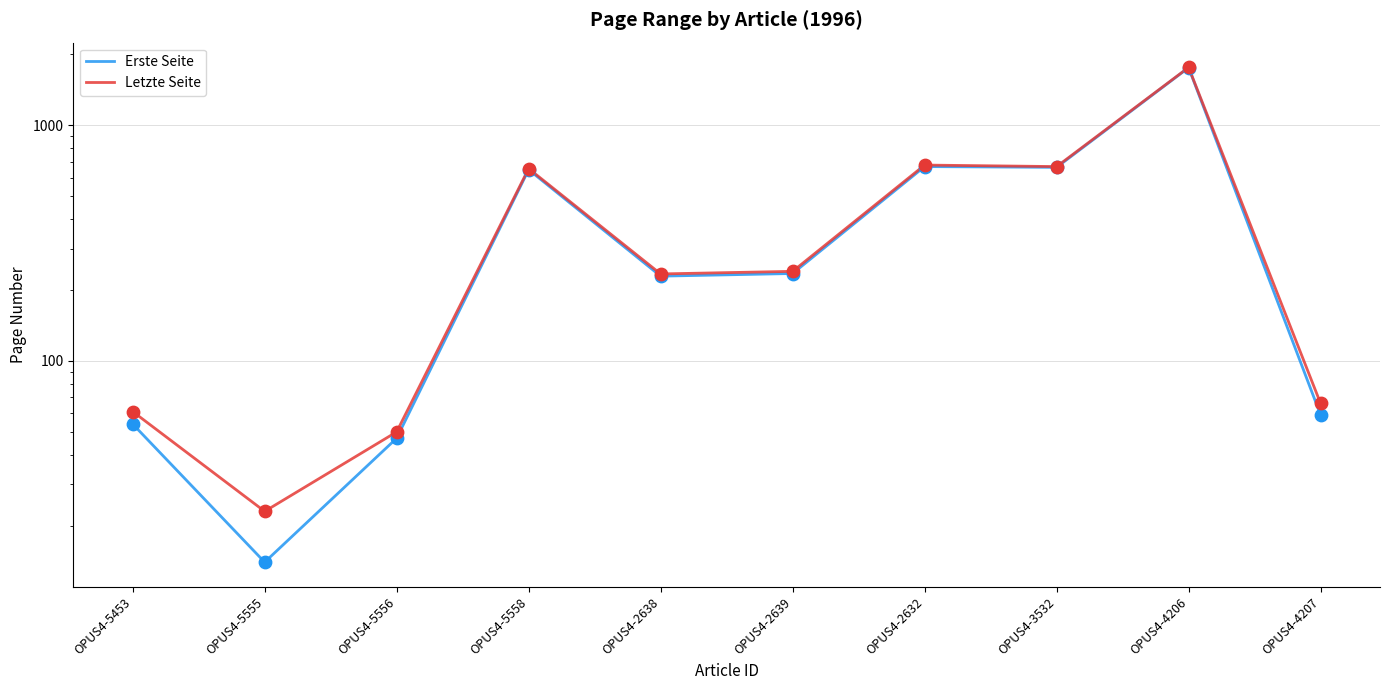

Is the value of Letzte Seite at OPUS4-2638 greater than the value of Erste Seite at OPUS4-2632?

No